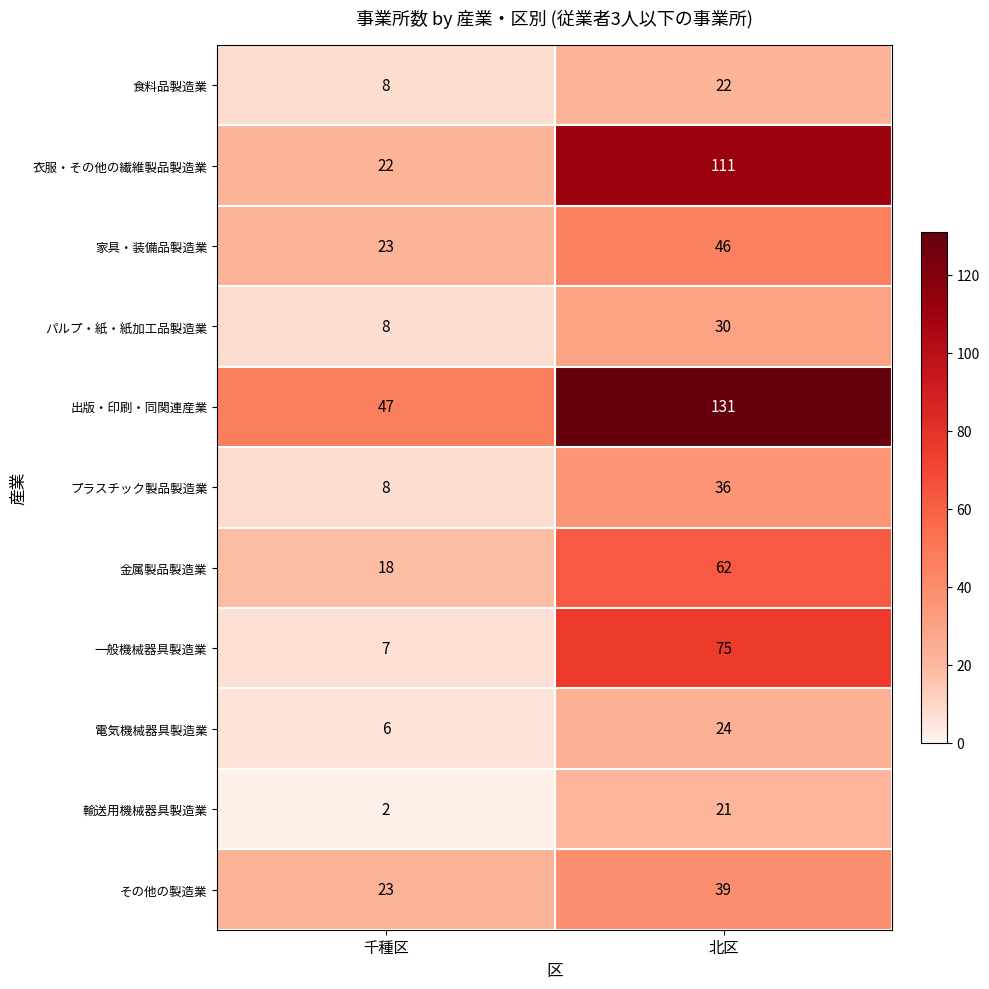

True or false: 出版・印刷・同関連産業 has a value of 69 at 千種区.

False